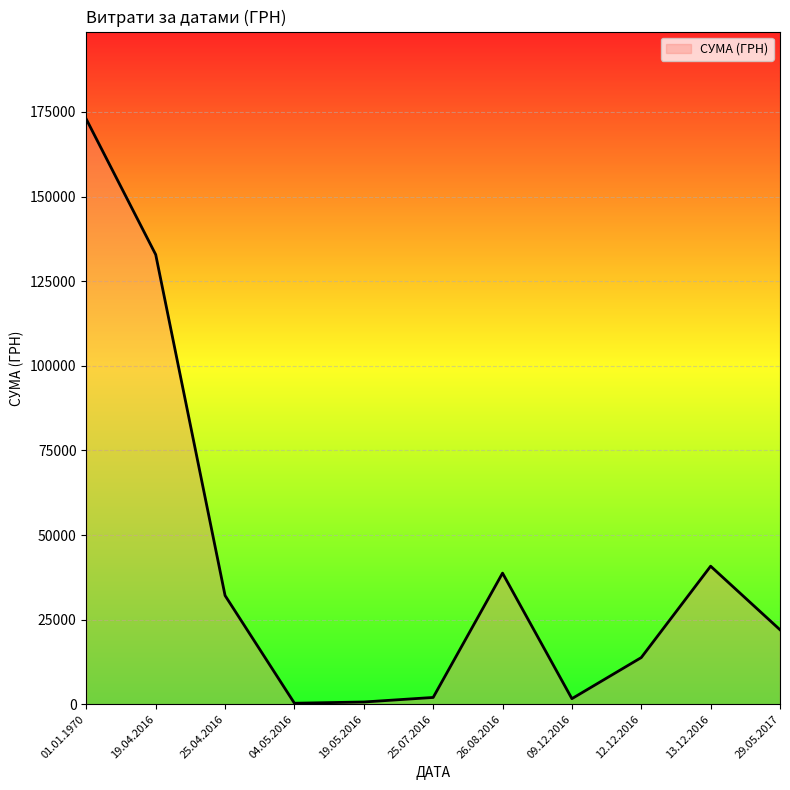

What is the change in value from 12.12.2016 to 13.12.2016?

+26999.7